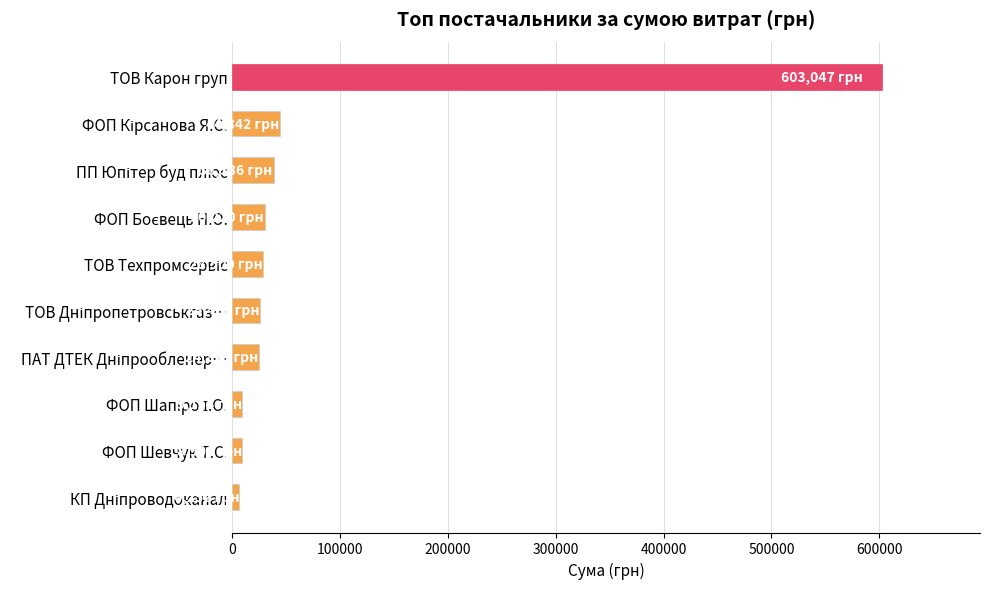

What is the difference between the maximum and second lowest values?

594146.7